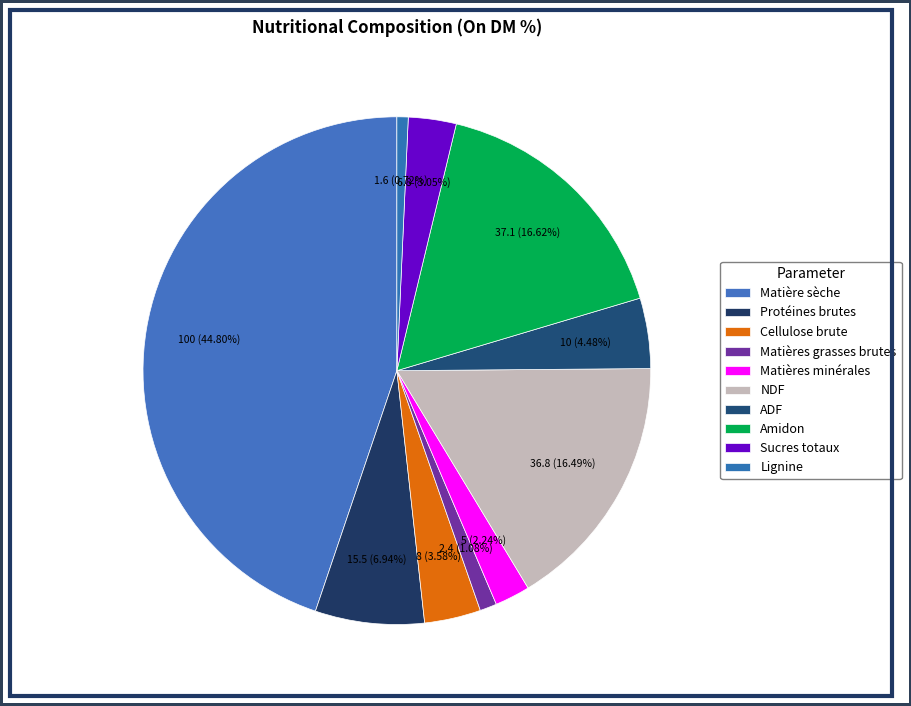

How many slices are in this pie chart?

10